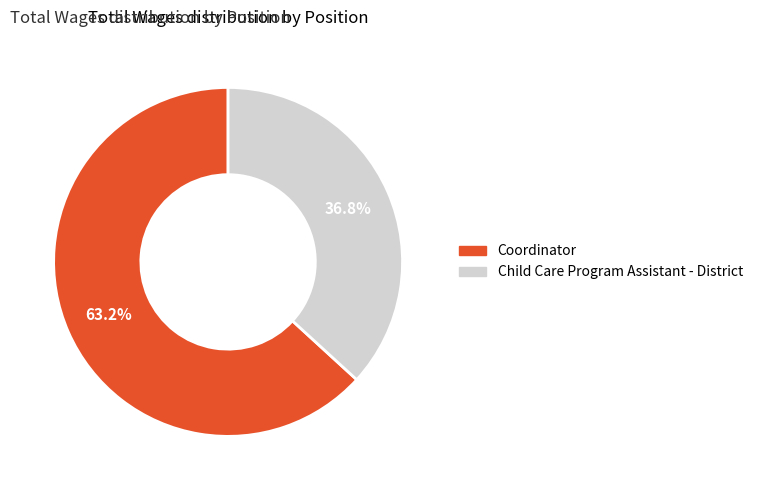

Which category has the biggest portion of the pie?

Coordinator